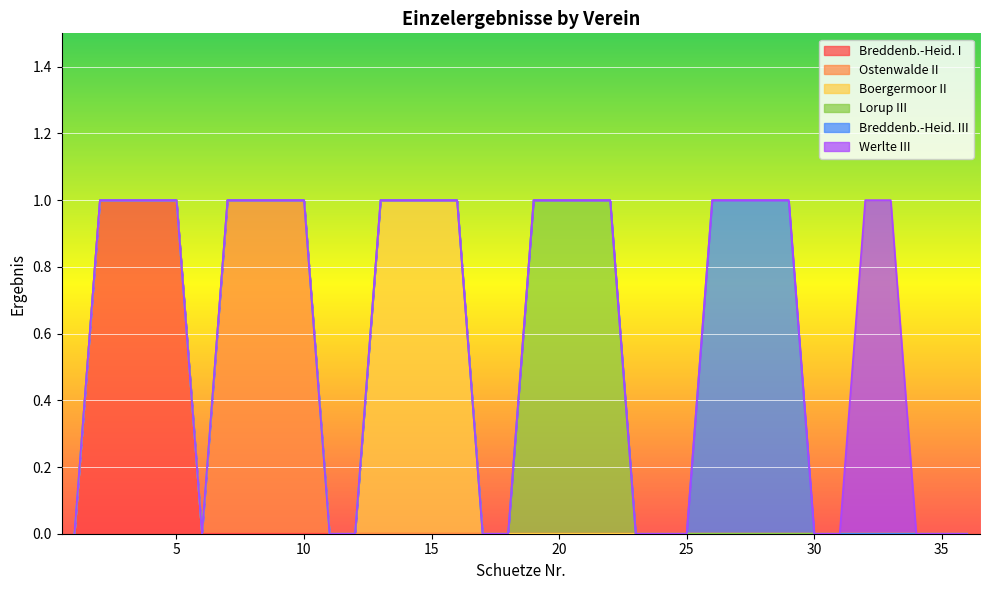

True or false: Breddenb.-Heid. I has more than 0 interior local peaks.

False